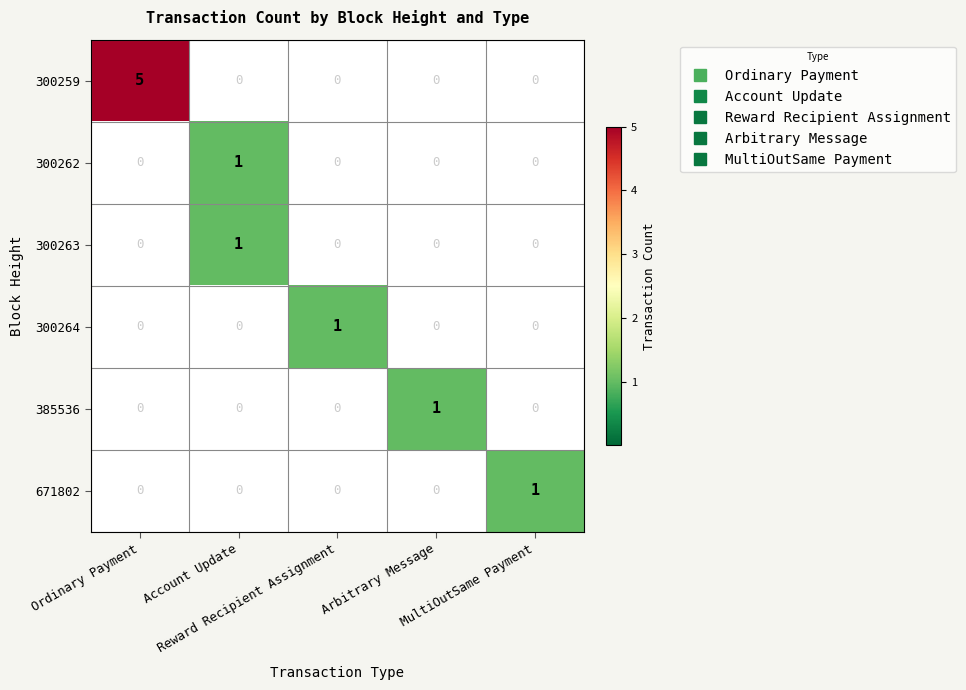

How many 300259 values are between 0 and 1?

4